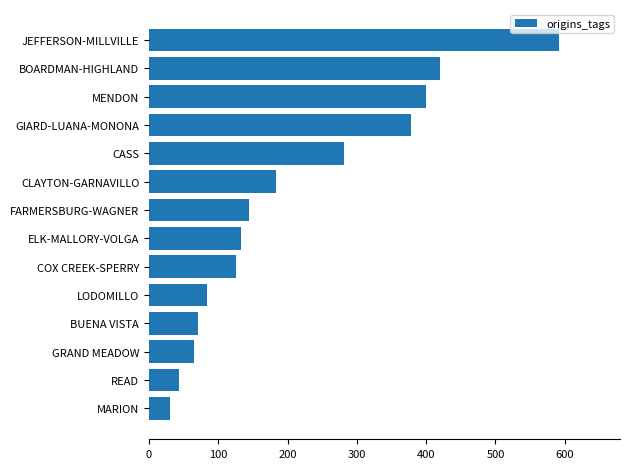

Is it true that the value at GRAND MEADOW is 65?

True